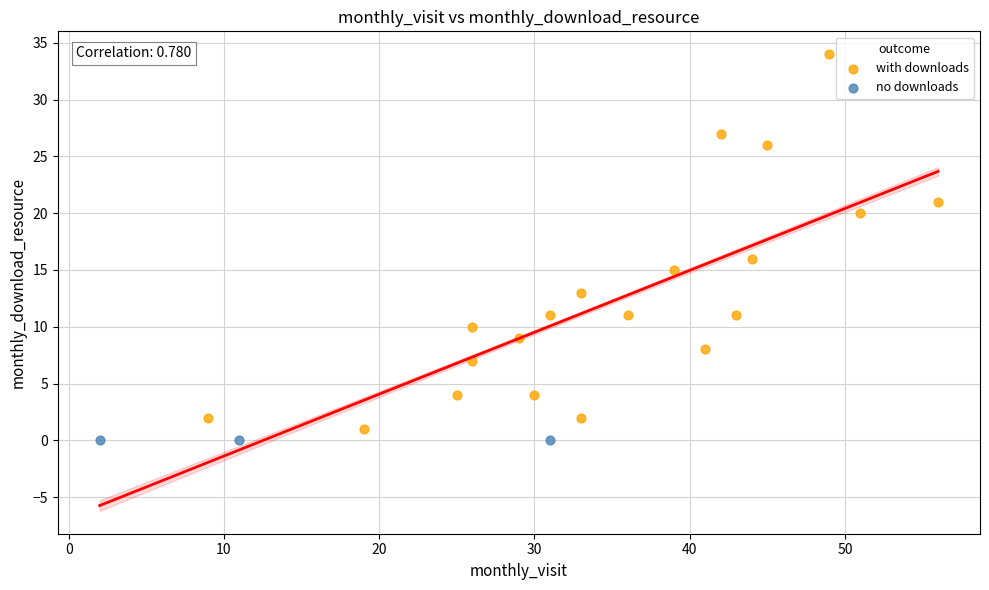

Which series reaches the maximum Y coordinate?

with downloads